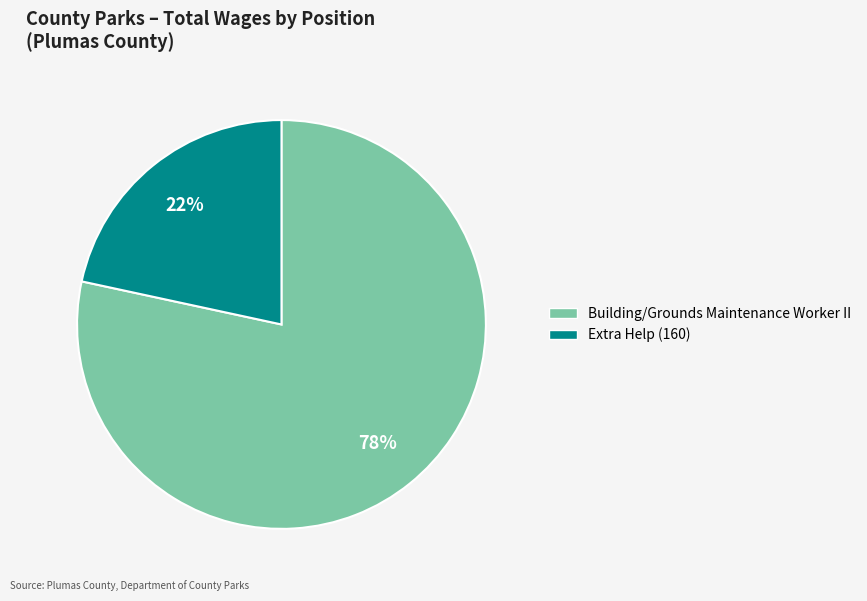

To the nearest percent, what percentage of the pie is Building/Grounds Maintenance Worker II?

78%